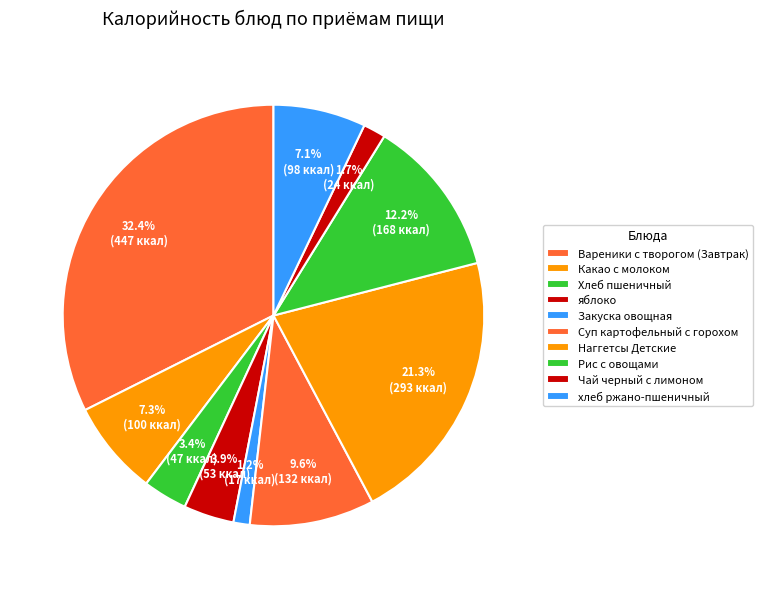

How many segments does this pie chart have?

10